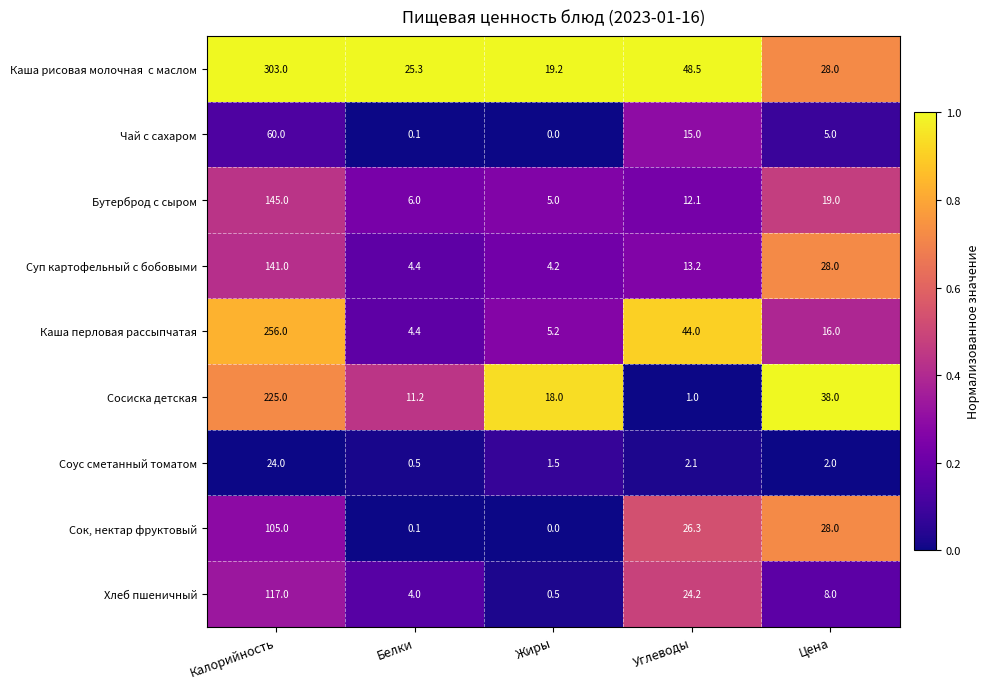

Between Белки and Цена, which series saw the biggest shift?

Сок, нектар фруктовый